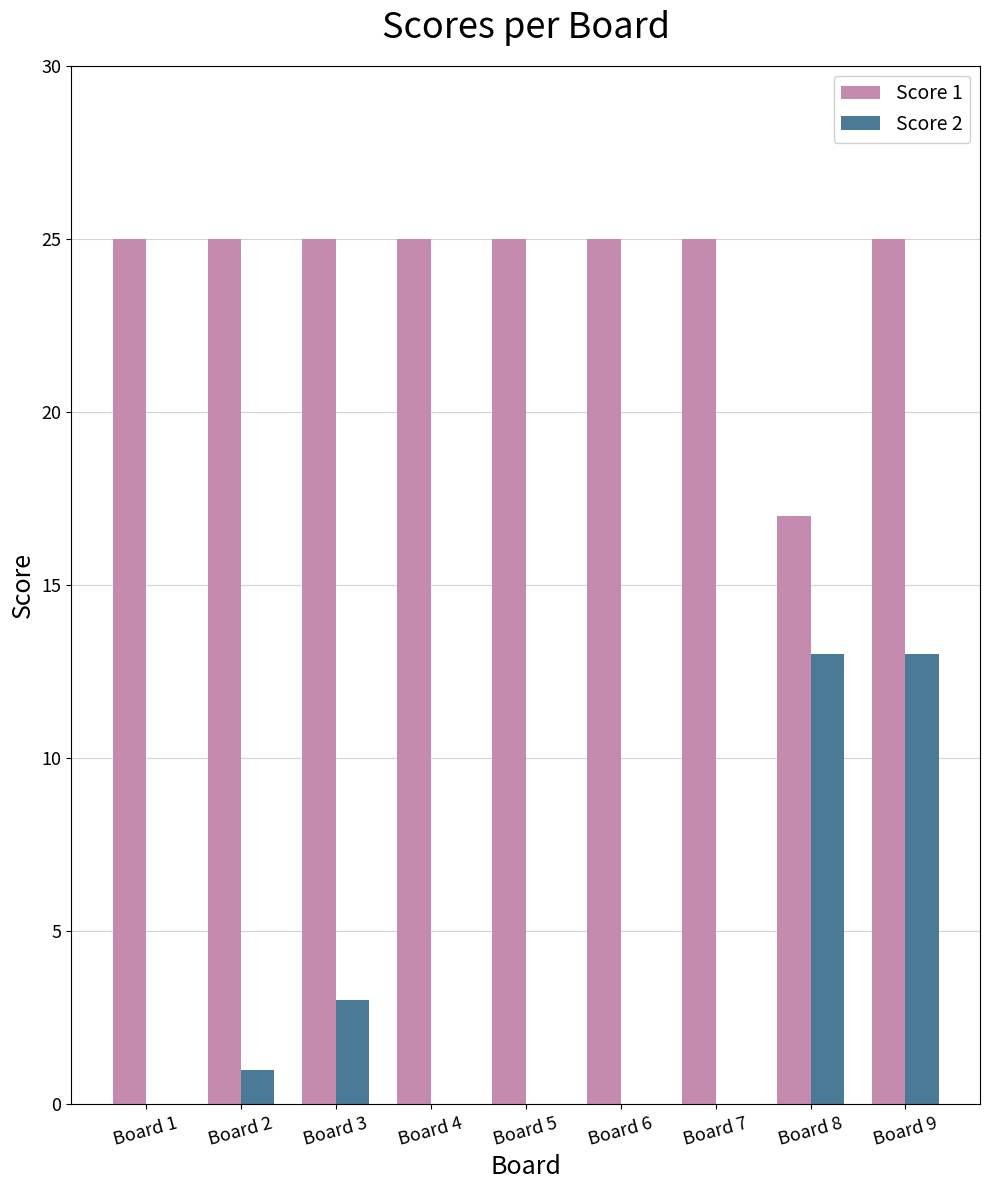

At which category is the sum across all series the highest?

Board 9